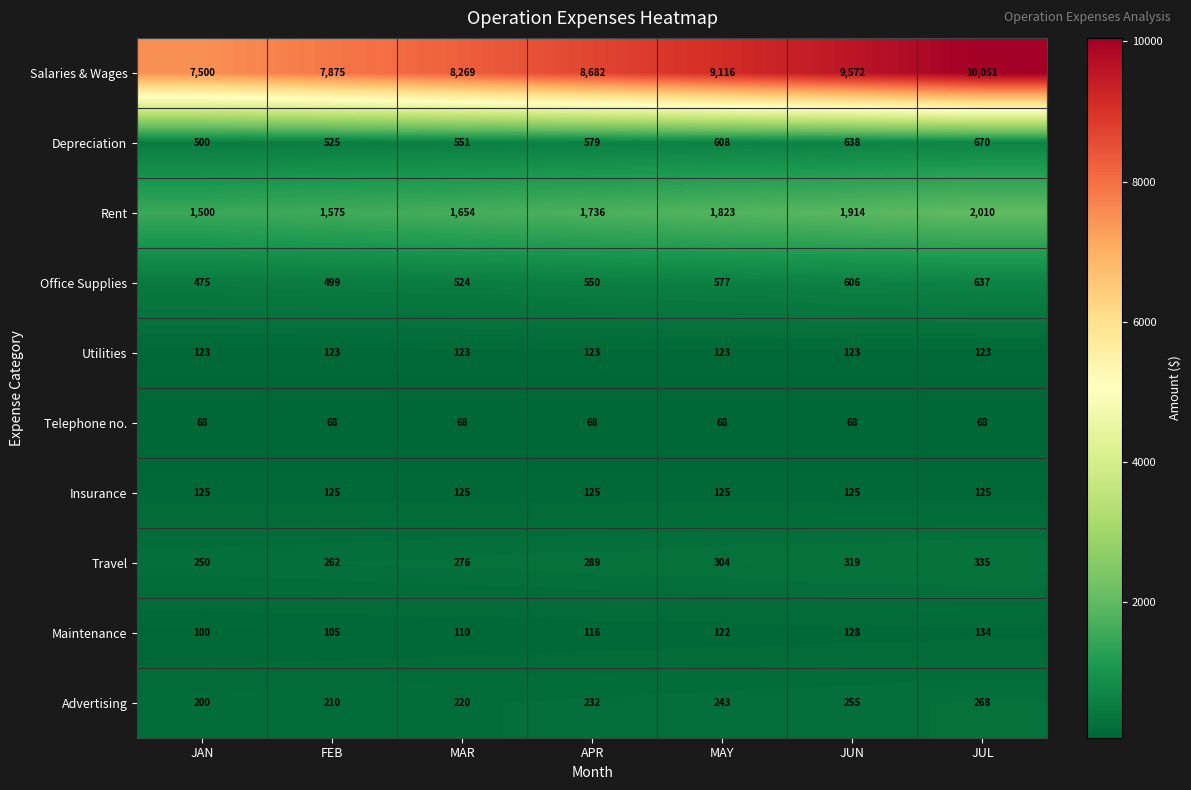

How many data points does each series have?

7